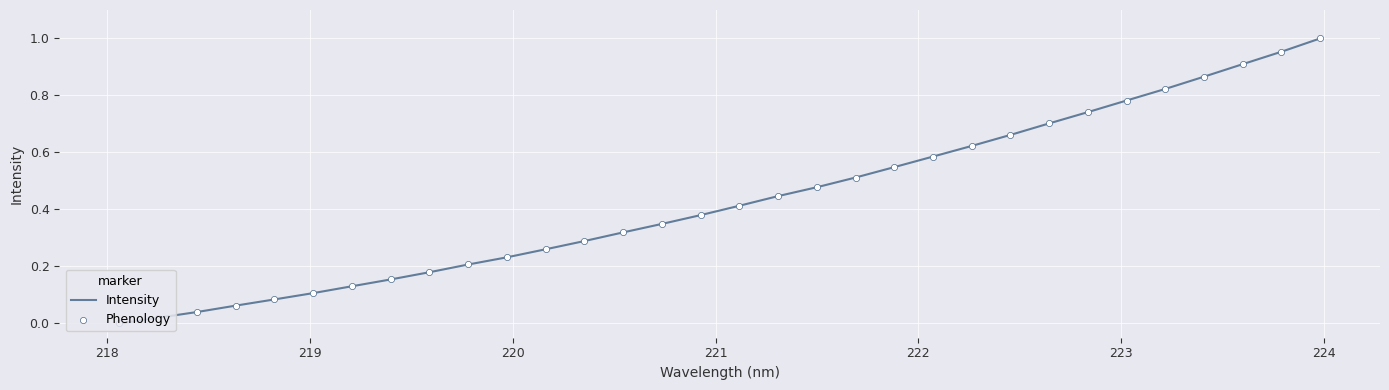

Does the chart have visible grid lines?

Yes